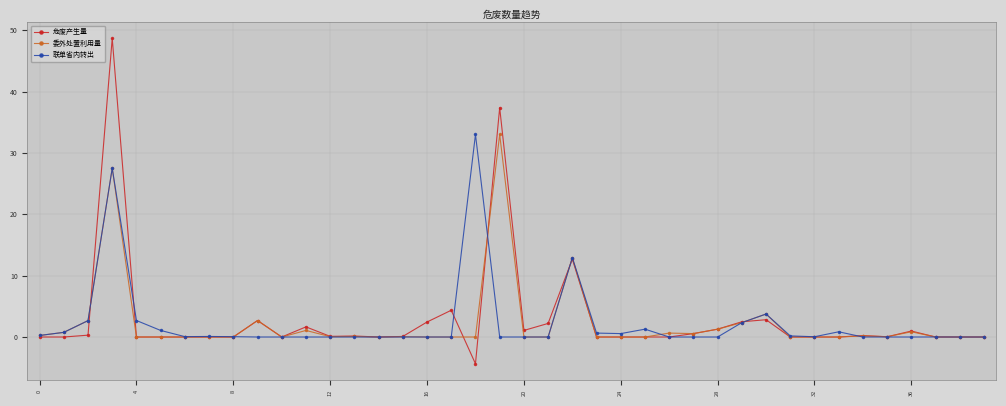

What is the minimum value for 危废产生量?

-4.4